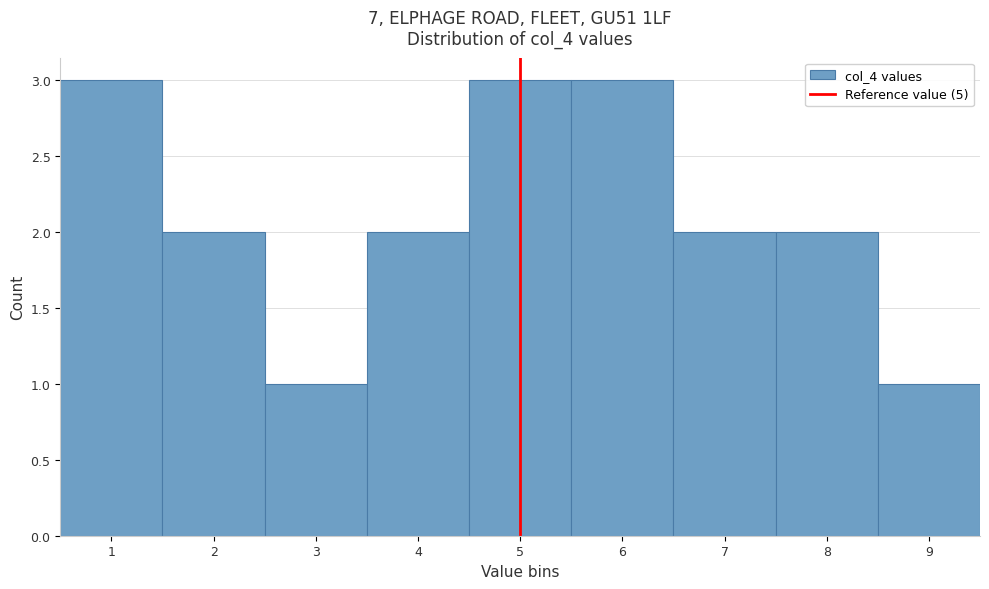

How tall is the bar that spans 5.5 to 6.5 on the x-axis? The values are not printed on the chart, so give them approximately, as read against the axis.

3